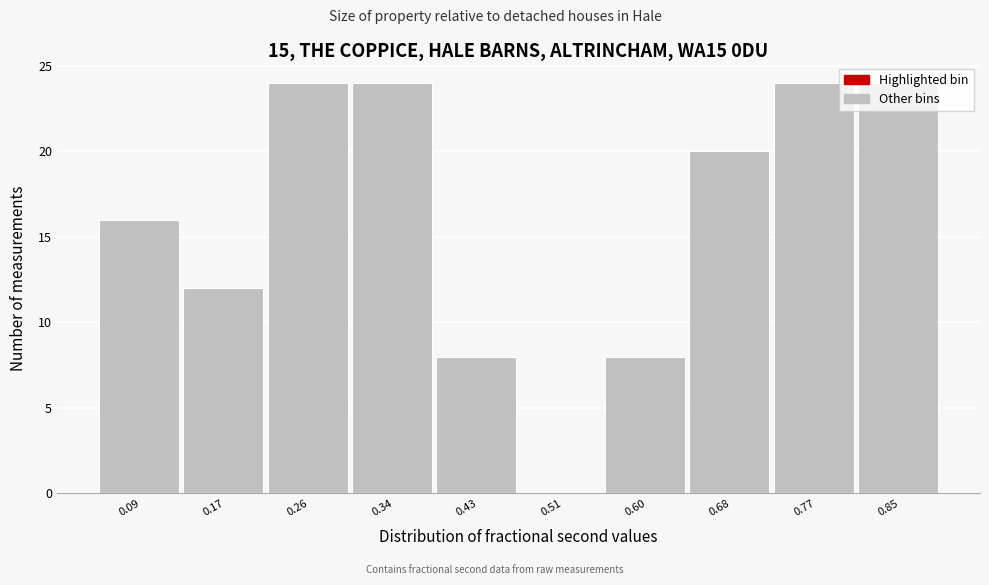

What is the sum of the values at 0.85 and 0.26?

48